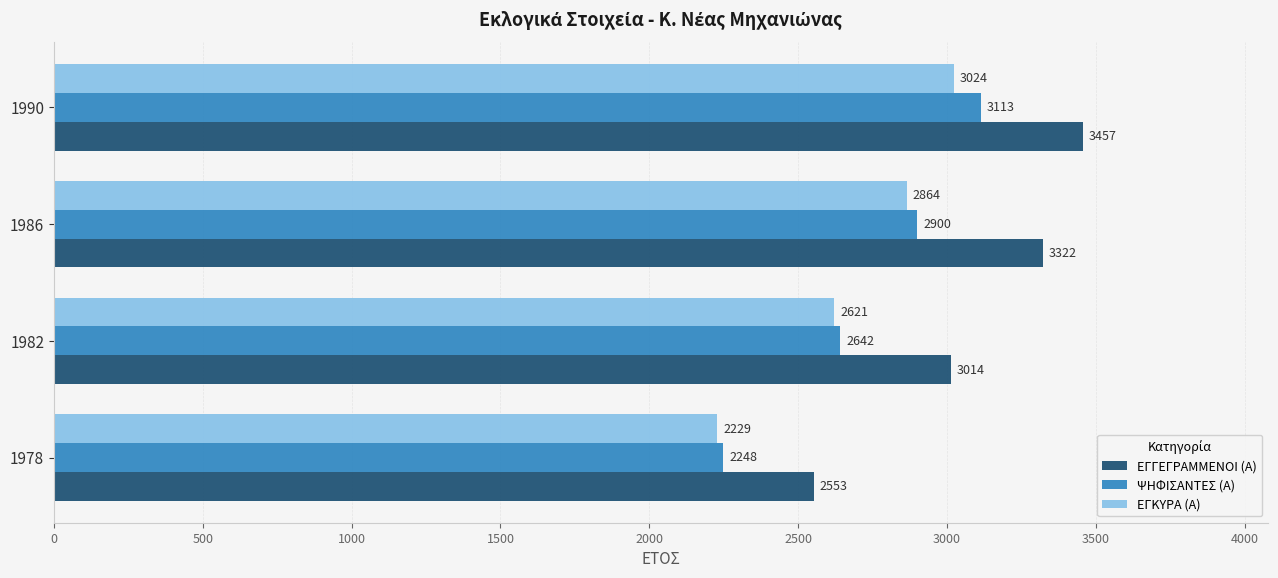

At which label does ΕΓΚΥΡΑ (Α) reach its minimum?

1978